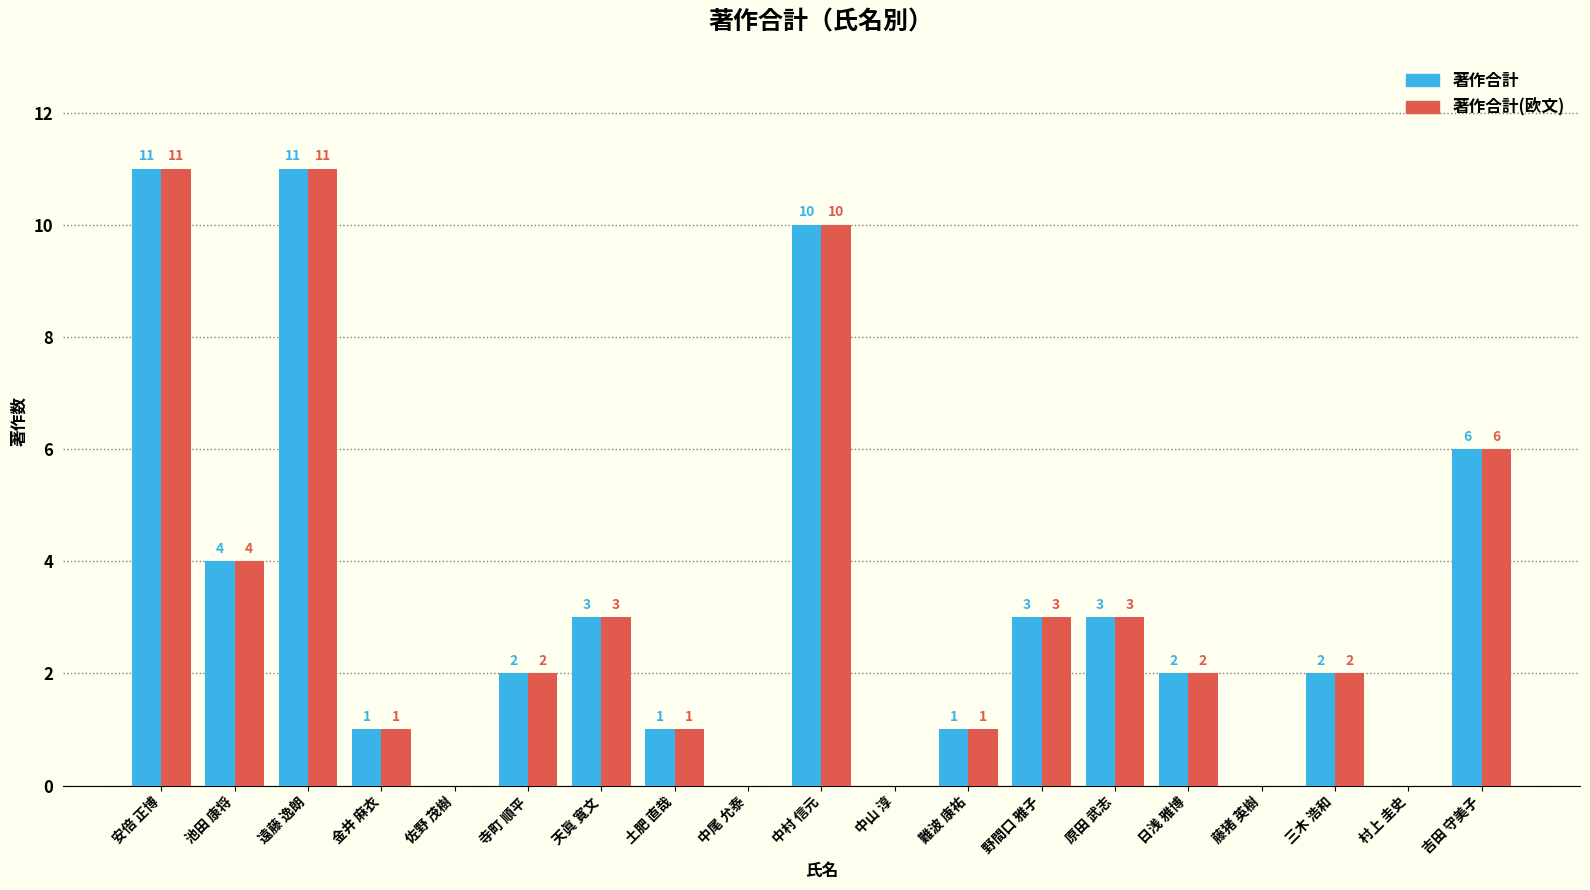

The 著作合計(欧文) series shows 6 at 村上 圭史. True or false?

False